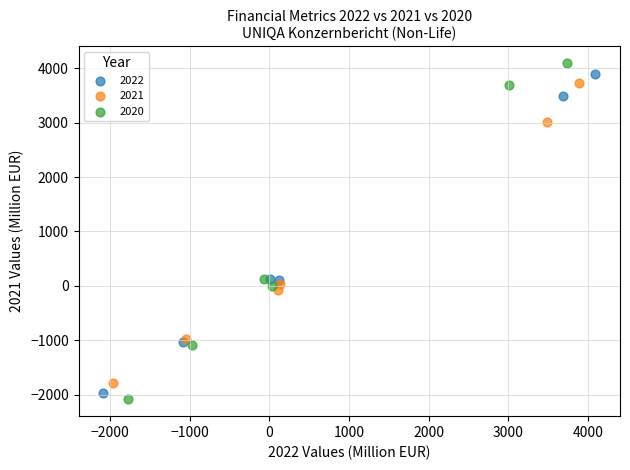

Which series has the widest spread of Y values?

2020